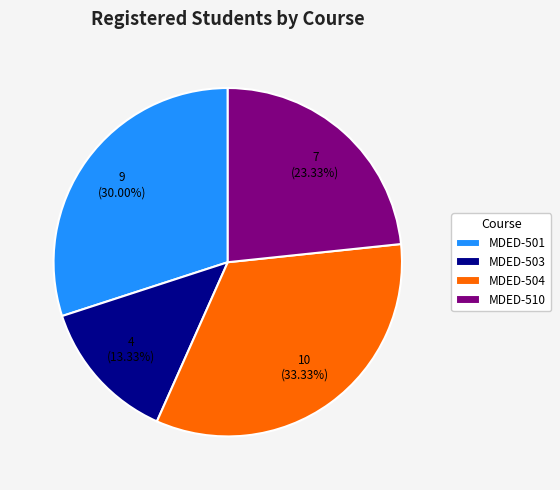

What portion of the pie excludes MDED-504?

66.7%